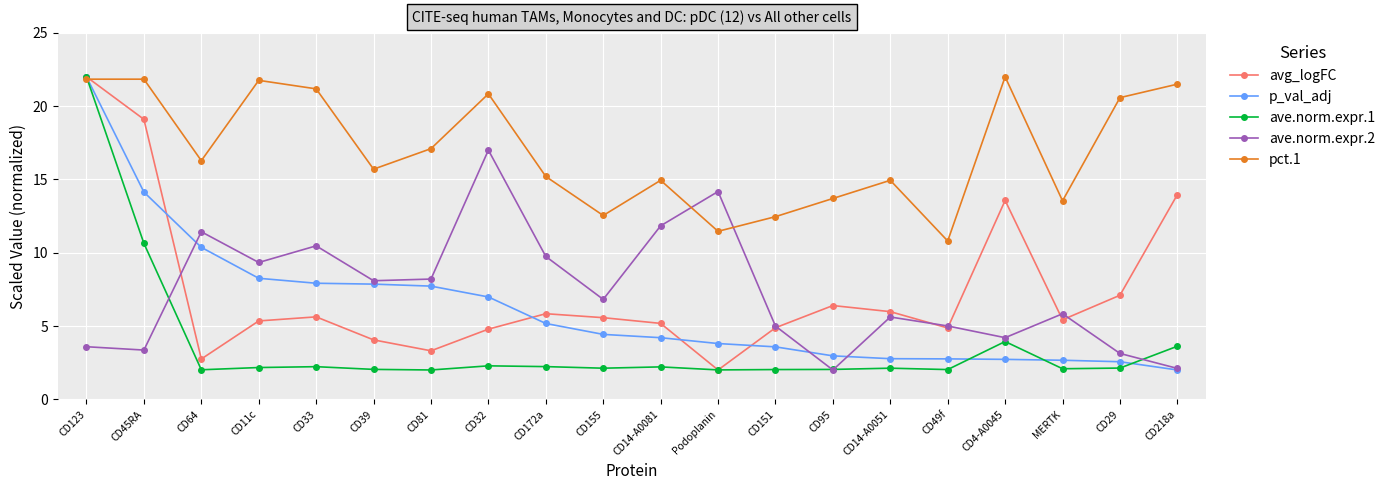

Which series has the largest total across all categories?

pct.1